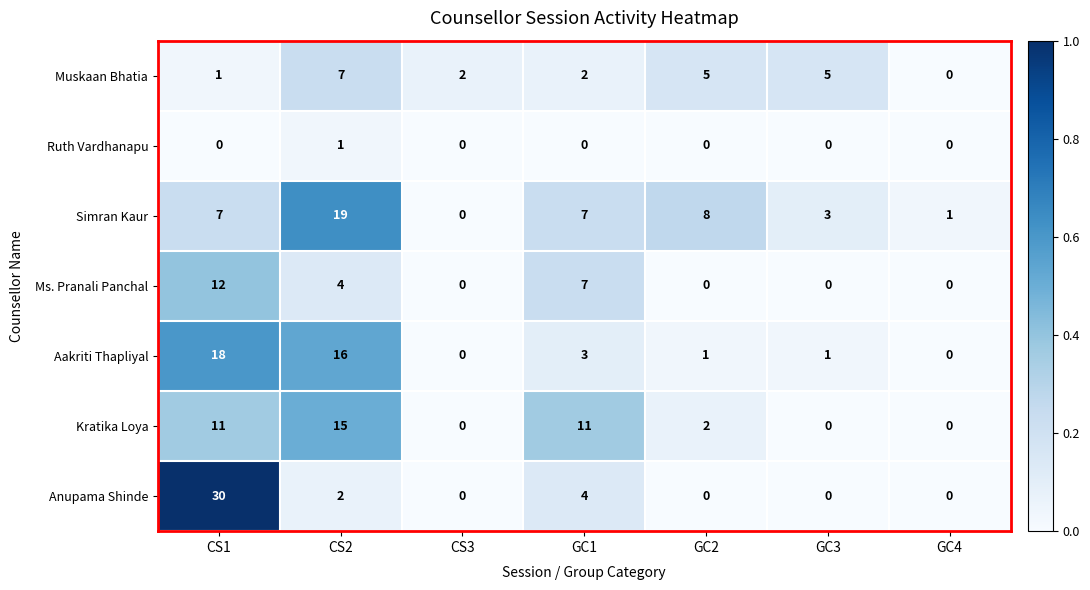

Is it true that Kratika Loya equals 8 at GC1?

False